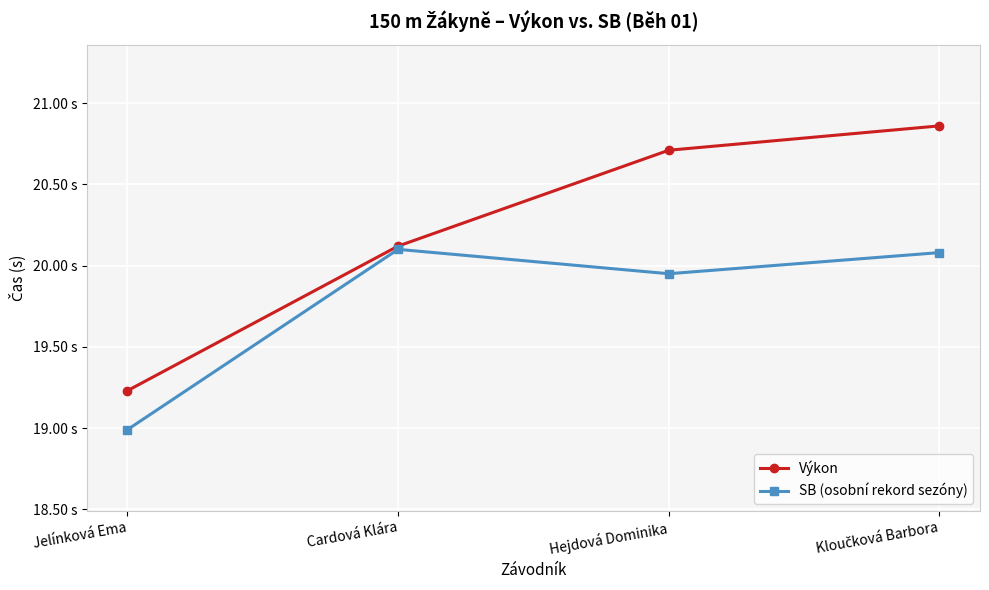

Where is the first local maximum for SB (osobní rekord sezóny)?

Cardová Klára